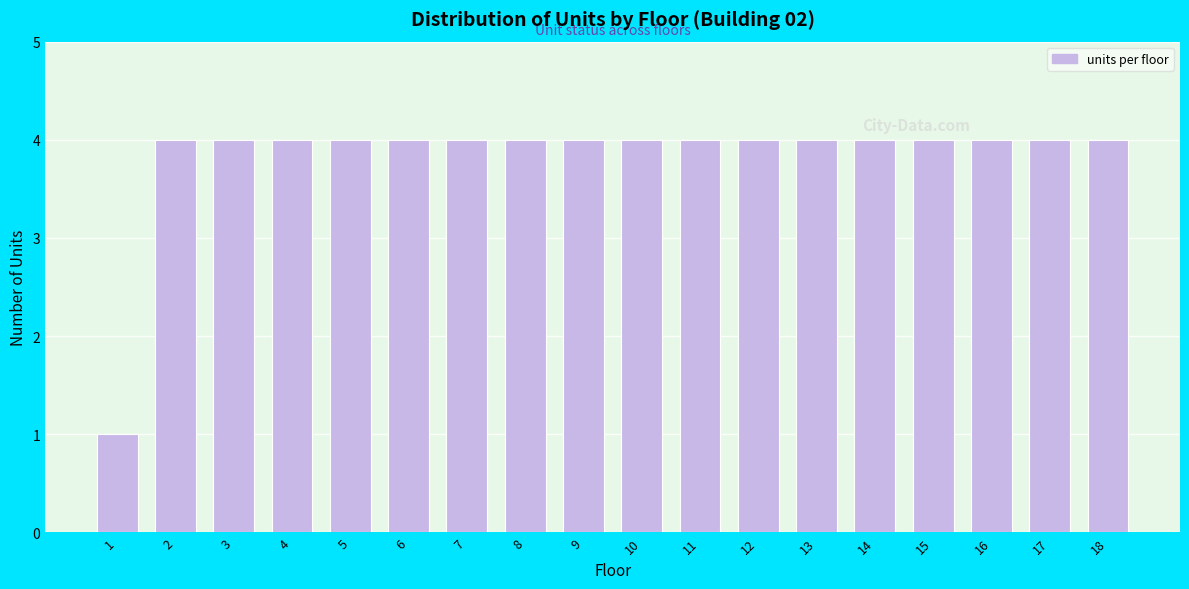

Reading left to right, what are all the values shown in this chart?

1	4	4	4	4	4	4	4	4	4	4	4	4	4	4	4	4	4